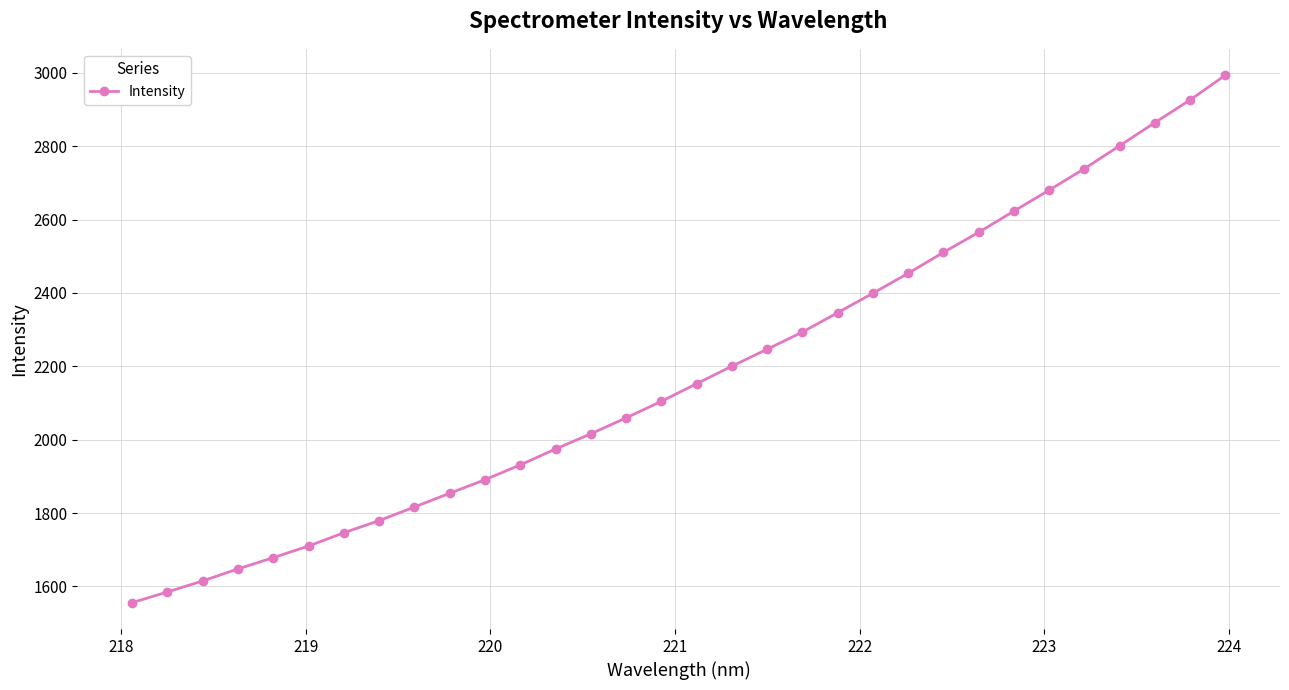

Does the chart have visible grid lines?

Yes